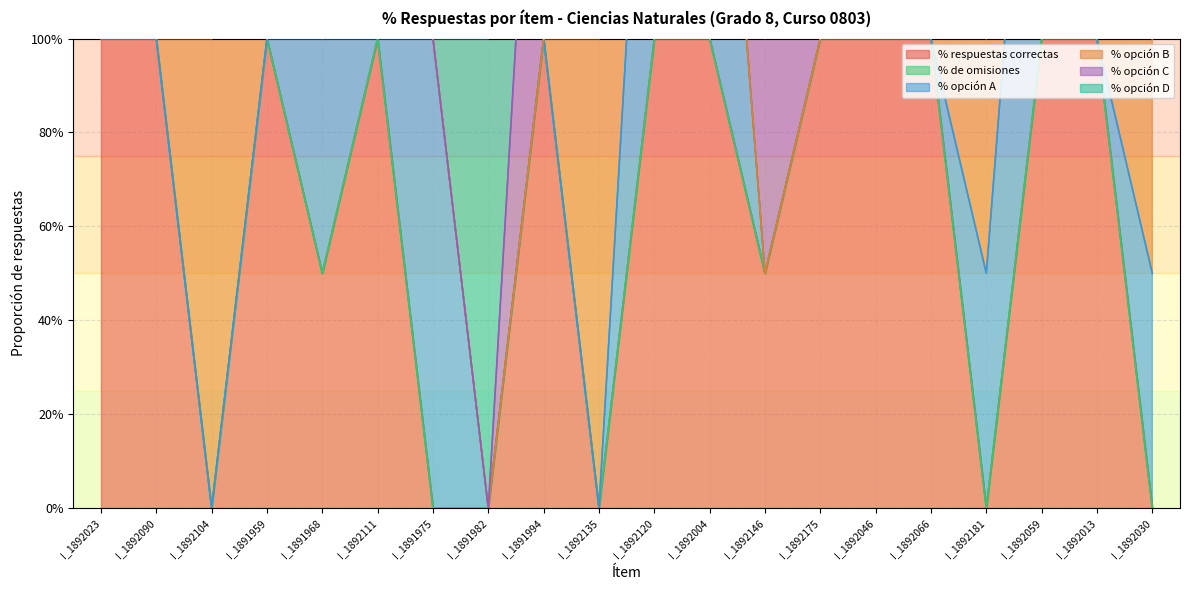

Which series changed the most between I_1891994 and I_1892046?

% opción A